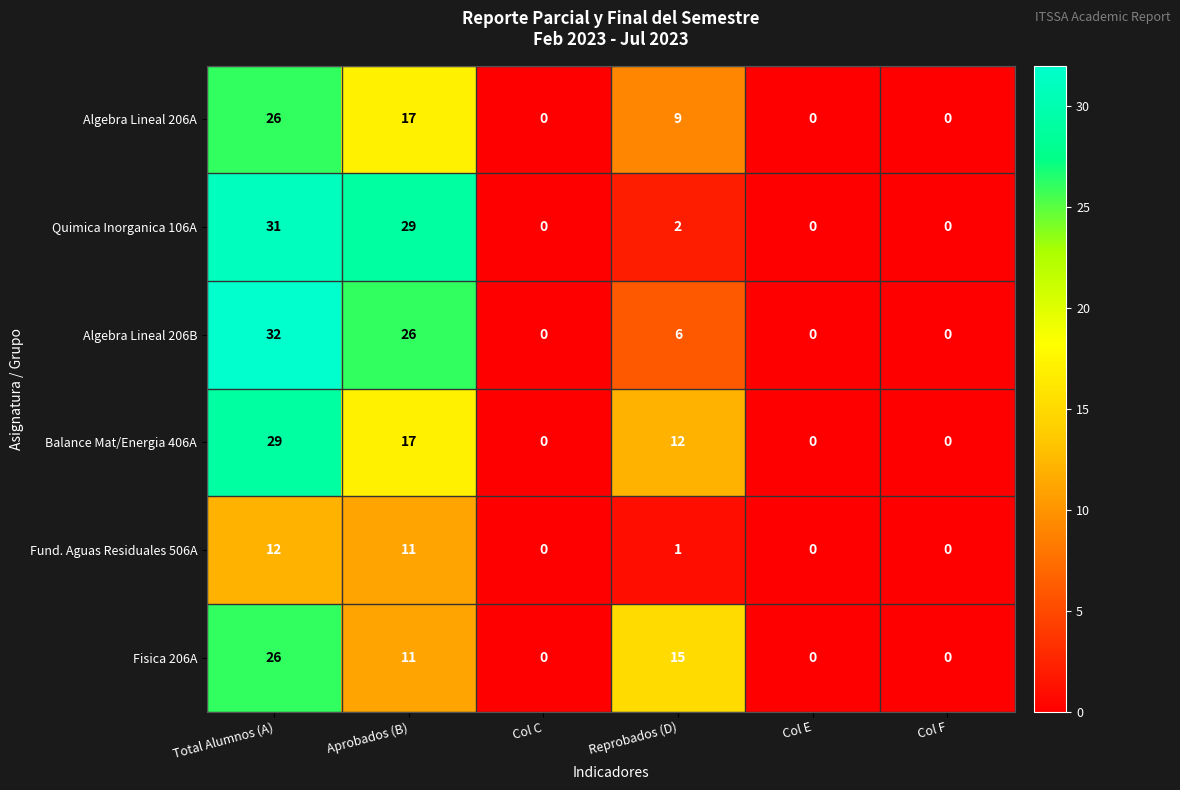

Which series has the largest range (max minus min)?

Algebra Lineal 206B